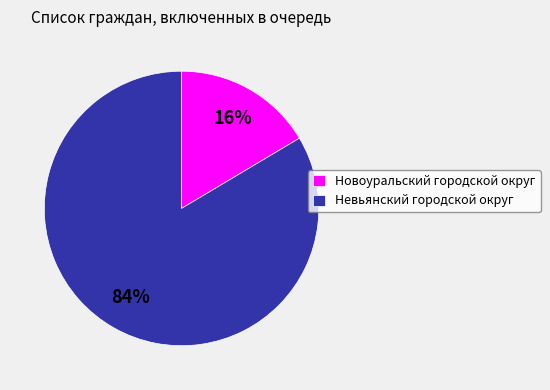

Is it true that Новоуральский городской округ is 8% of the pie?

False